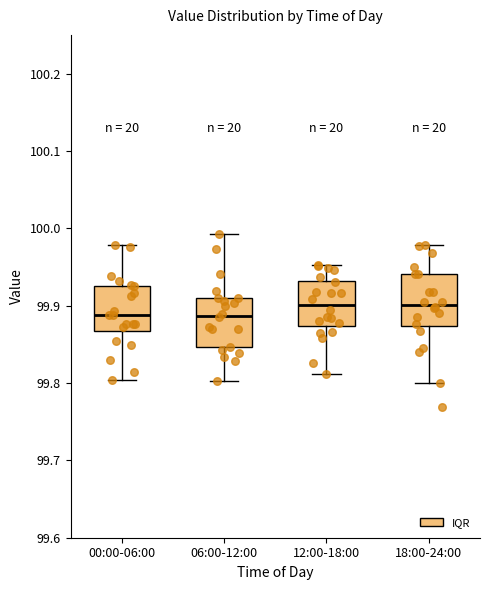

Where does the lower whisker of the box for 18:00-24:00 end on the y-axis? The values are not printed on the chart, so give them approximately, as read against the axis.

99.80